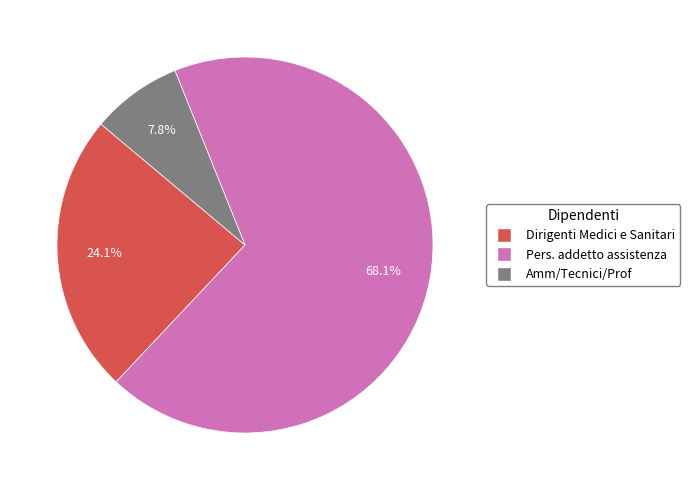

What is the ratio of the value at Dirigenti Medici e Sanitari to the value at Amm/Tecnici/Prof?

3.1